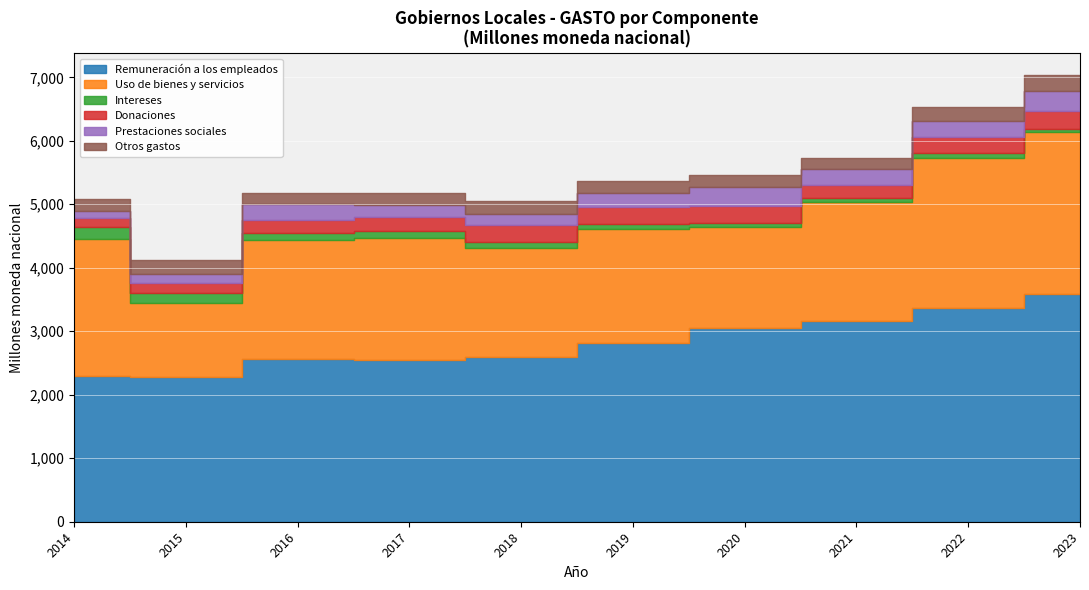

Does the chart display data point markers on the line(s)?

No